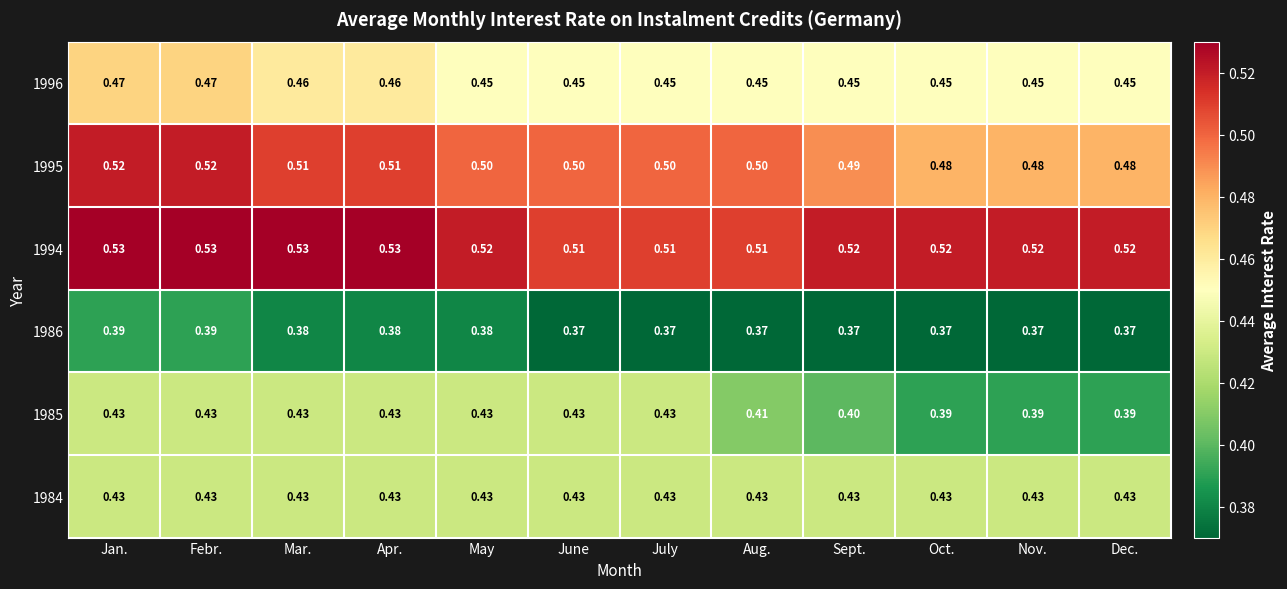

Is the value of 1996 at Aug. greater than the value of 1984 at Apr.?

Yes